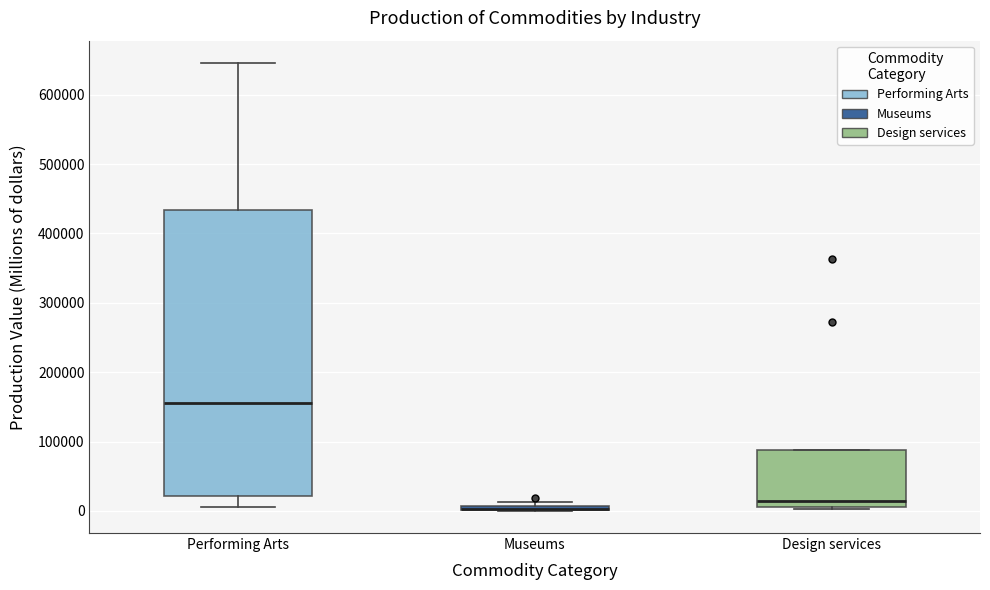

Comparing the boxes themselves (not the whiskers), which one is the tallest?

Performing Arts